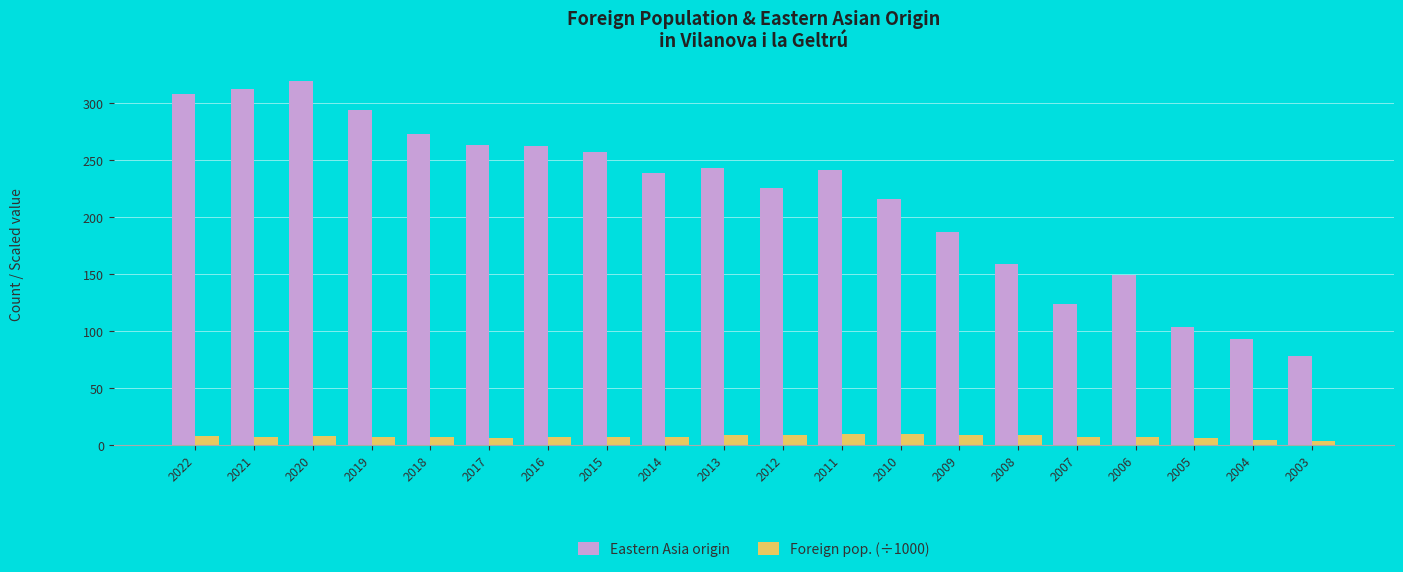

Count the number of categories in the chart.

20